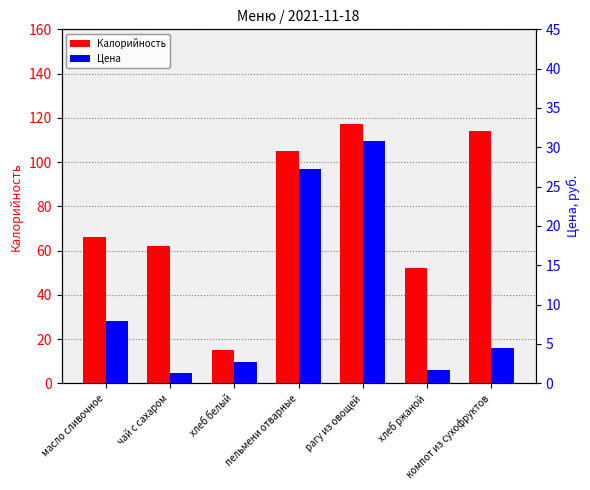

Which series has the largest total across all categories?

Калорийность